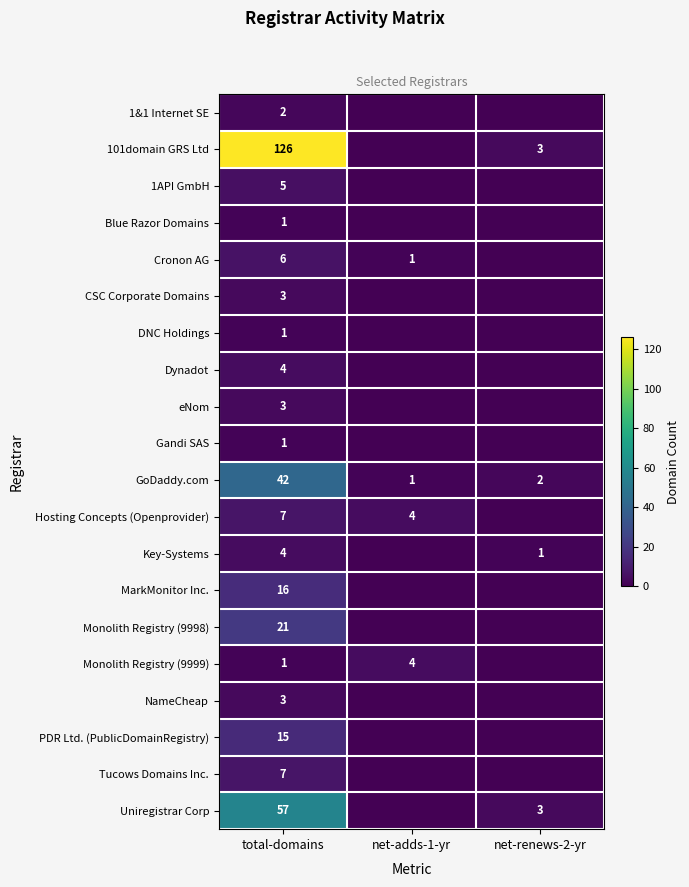

How many series are shown in this chart?

20